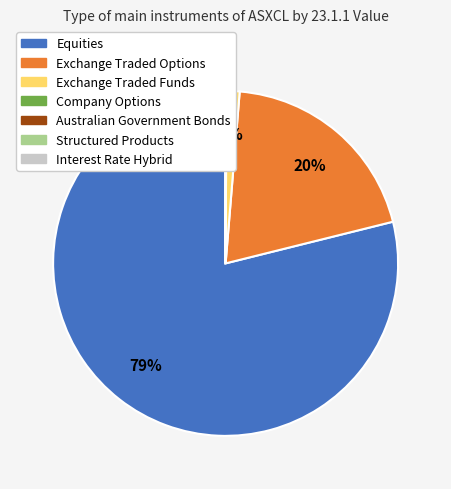

What is the largest slice in the pie chart?

Equities